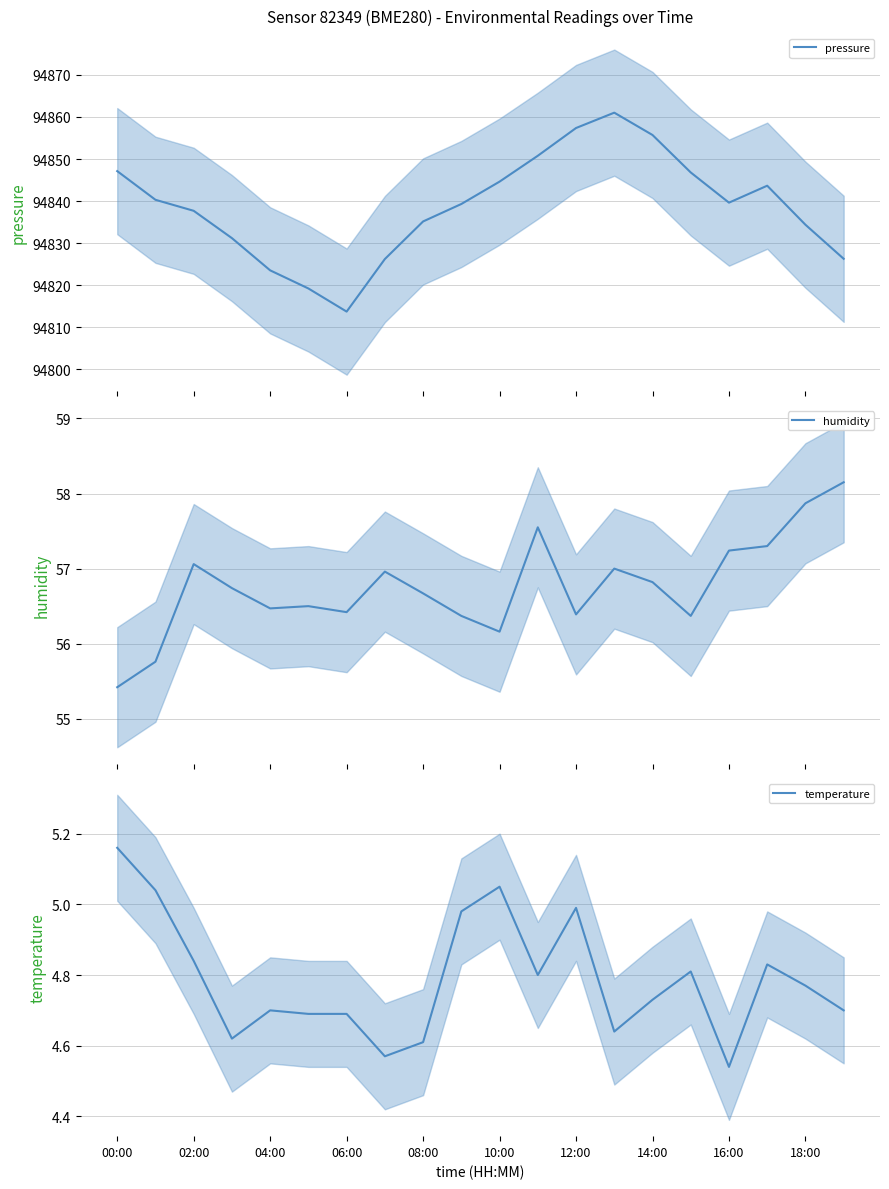

What is the spread (max minus min) of values at 13?

94856.4